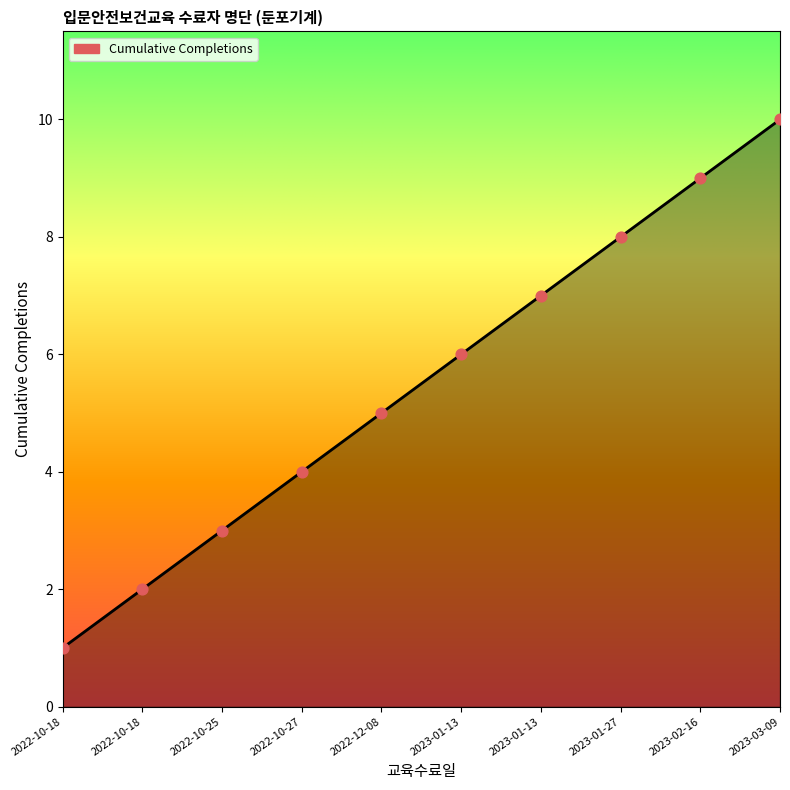

Is this an area chart (filled region under the line)?

Yes